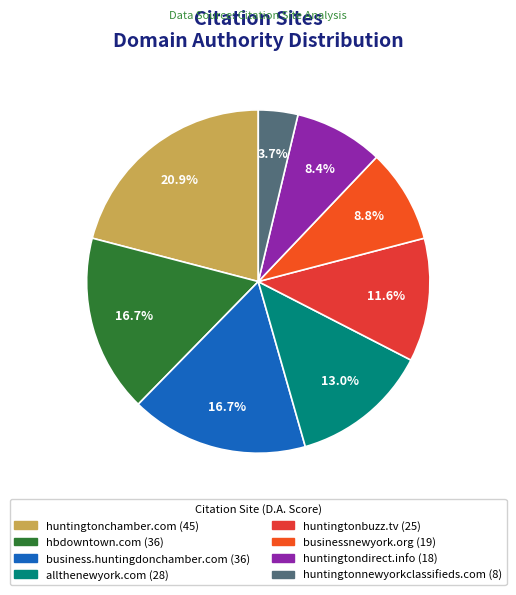

How many slices are in this pie chart?

8